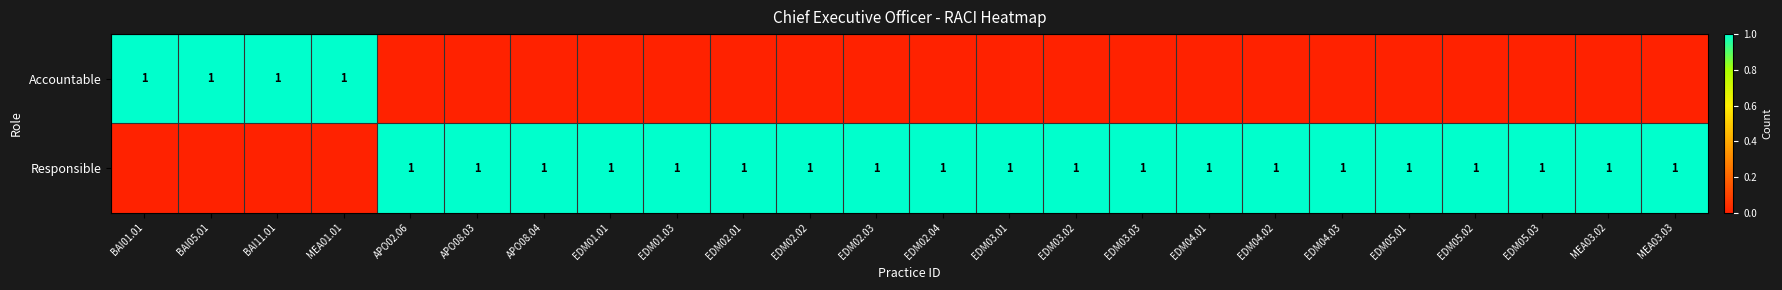

Is it true that Responsible equals 1 at EDM01.01?

True